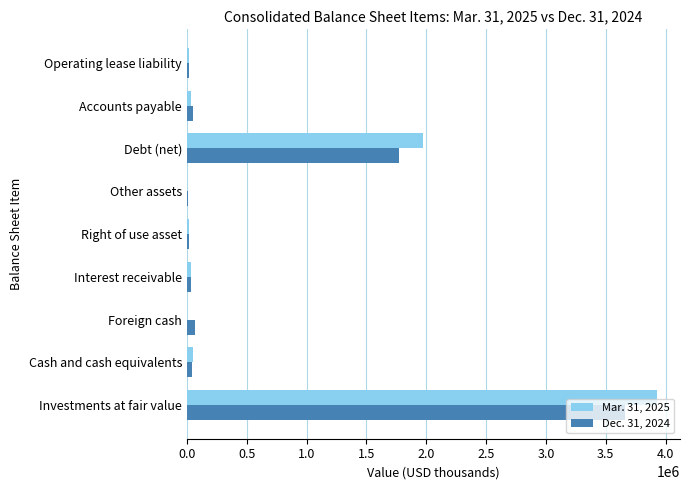

The Mar. 31, 2025 series shows 1976623 at Debt (net). True or false?

True